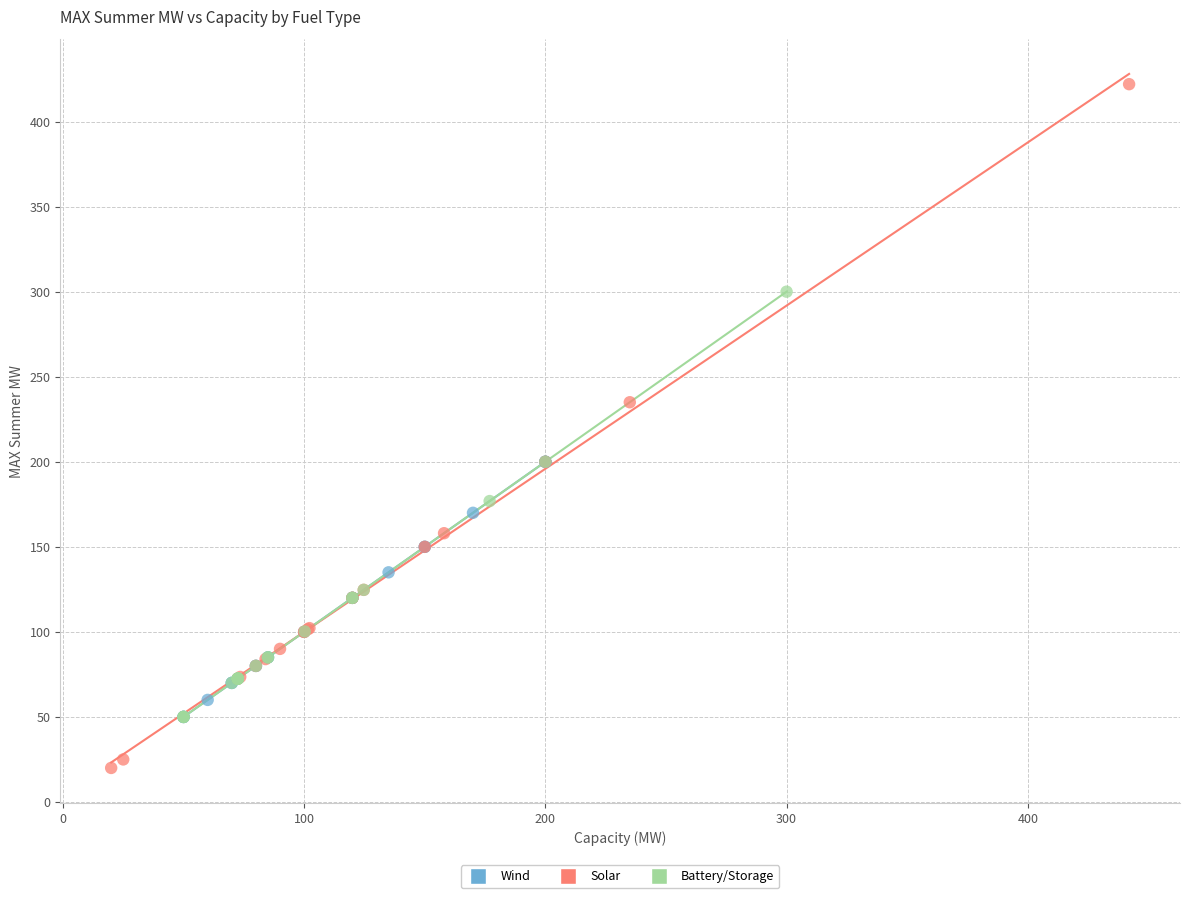

Which series has the largest Y range (max minus min)?

Solar